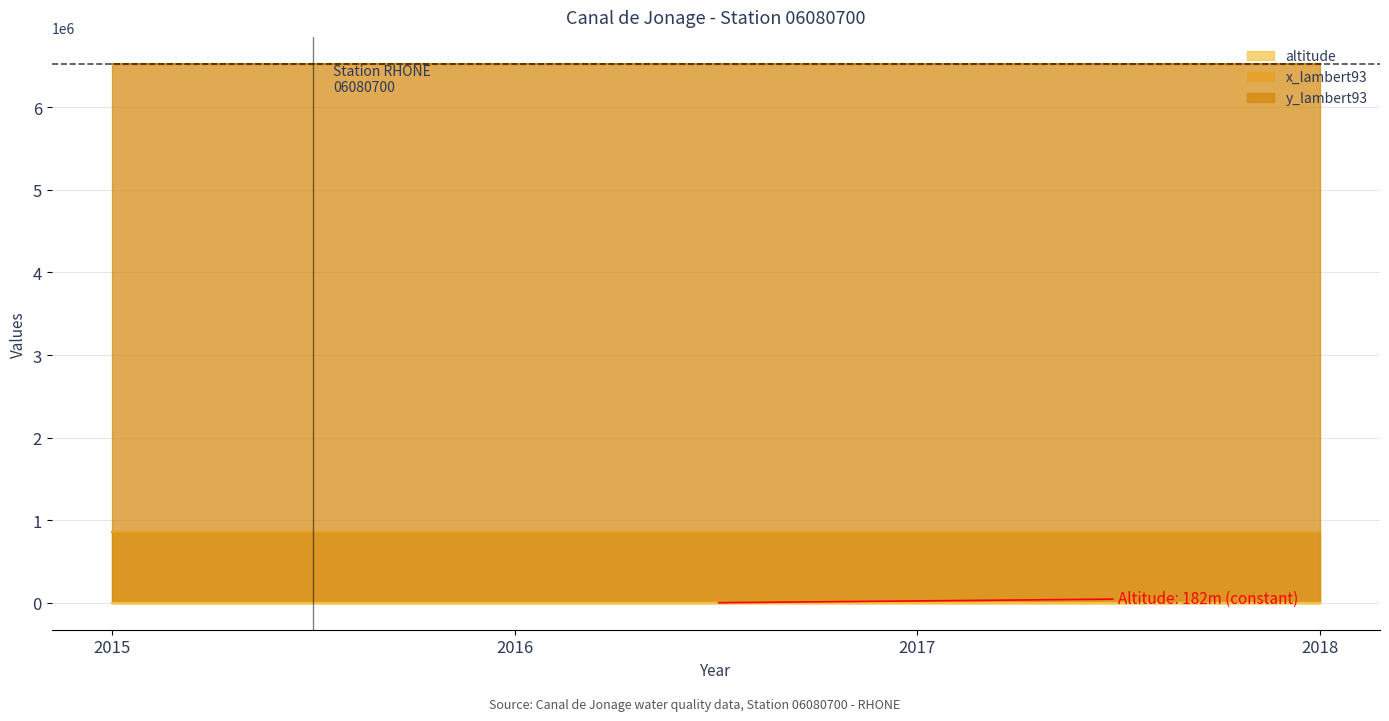

What value does the y_lambert93 series have at 2018?

6525563